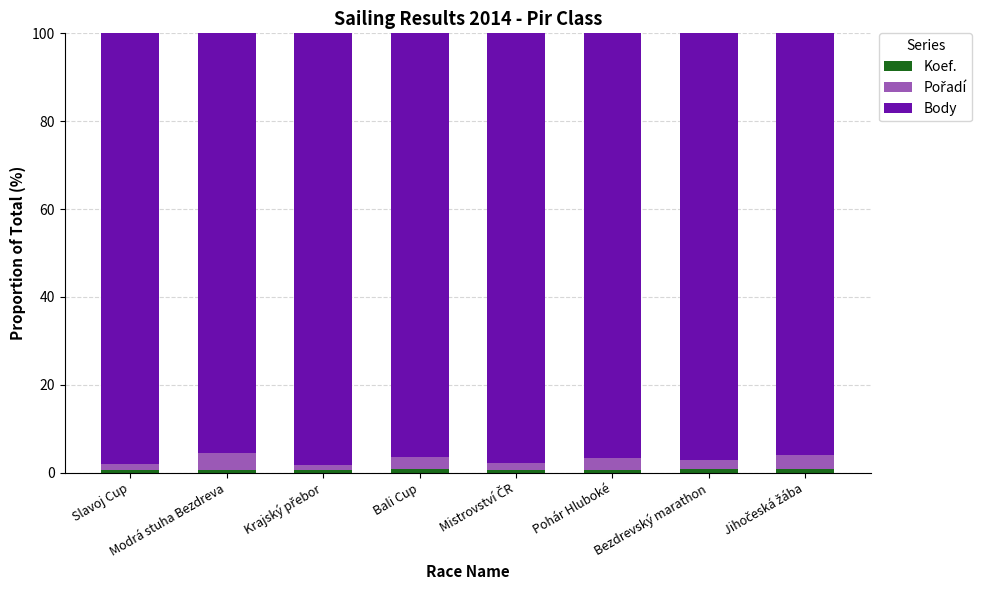

What is the value of the Koef. bar at the 5th from the left?

0.7